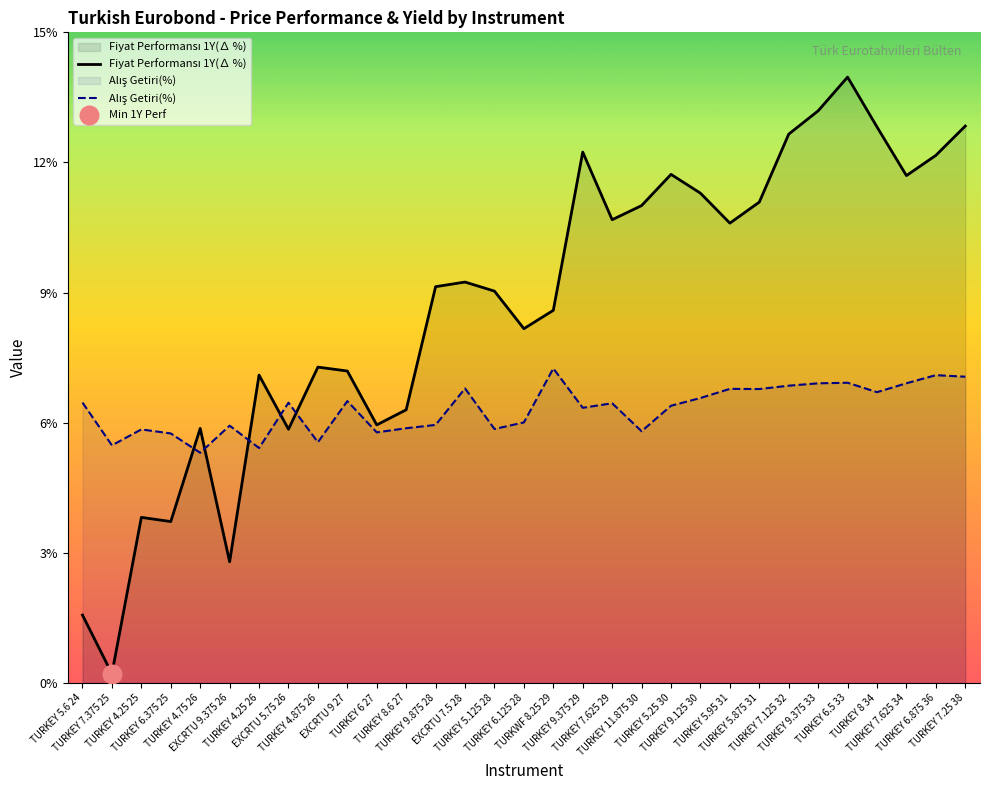

Which series contains the lowest Y value?

Fiyat Performansı 1Y(∆ %)